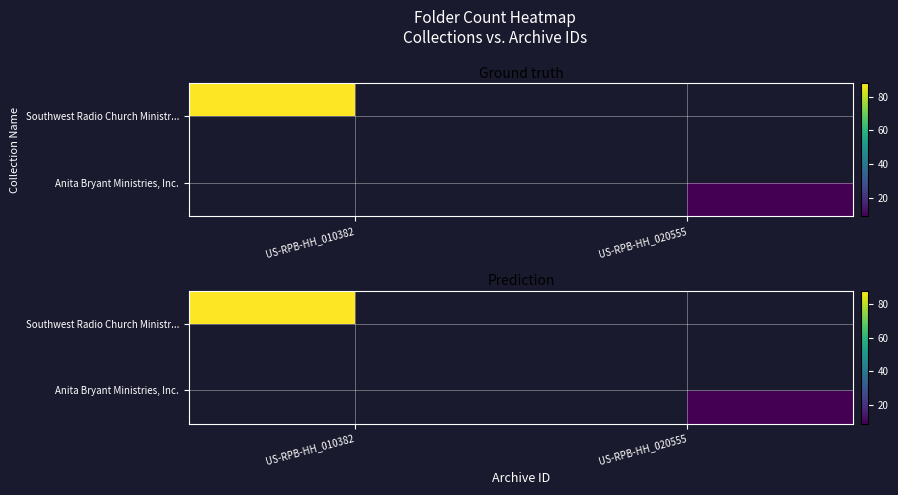

Which category has the highest value in the Southwest Radio Church Ministr... series?

US-RPB-HH_010382